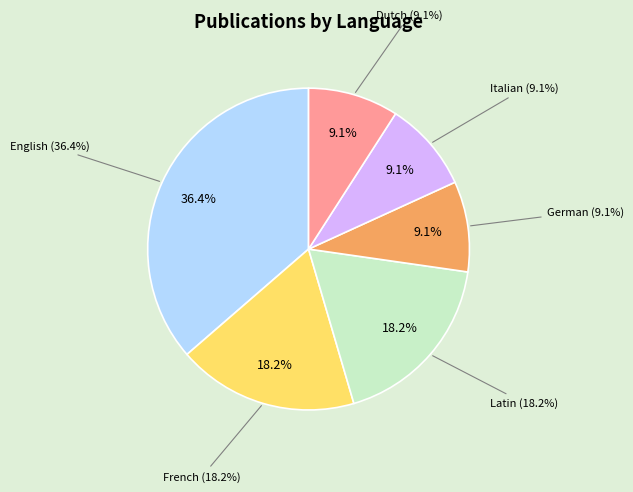

Which category has the smallest portion of the pie?

German